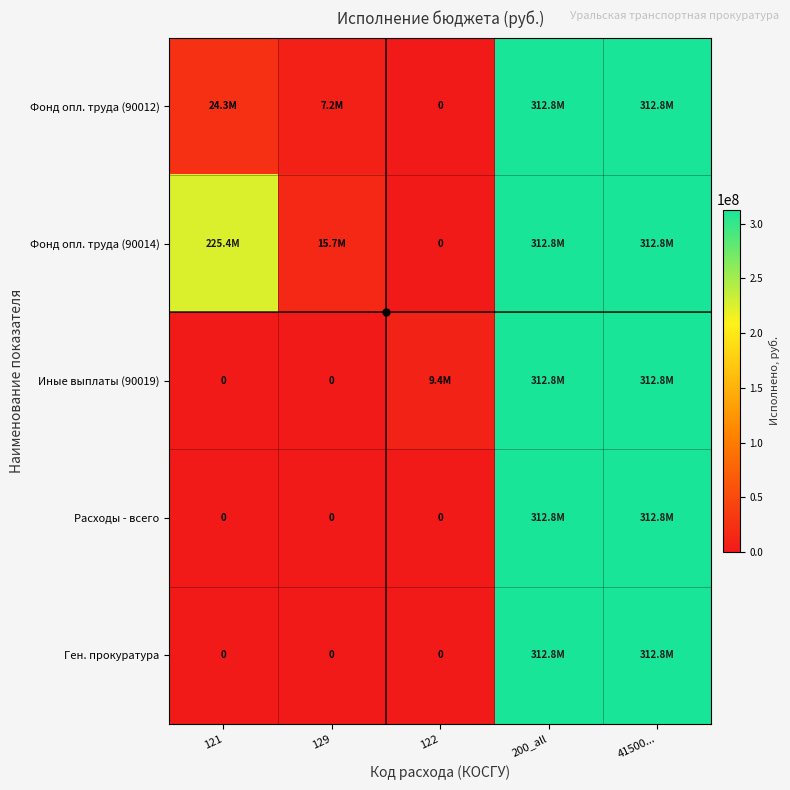

What is the difference between the Ген. прокуратура values at 122 and 200_all?

312800529.2